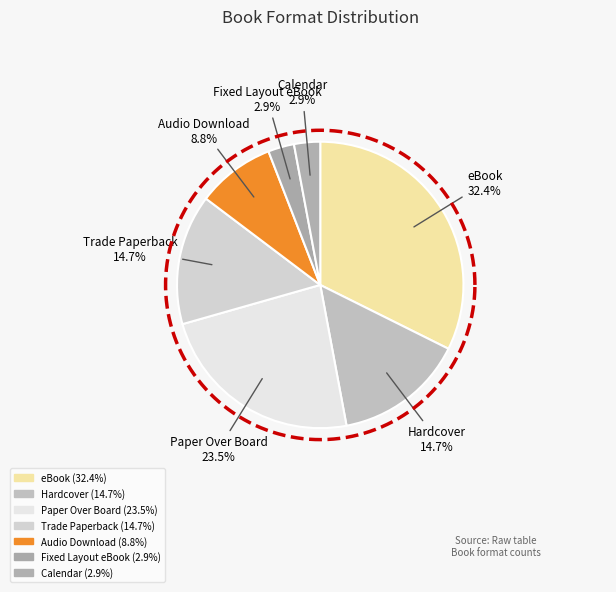

Between eBook and Audio Download, which is larger?

eBook